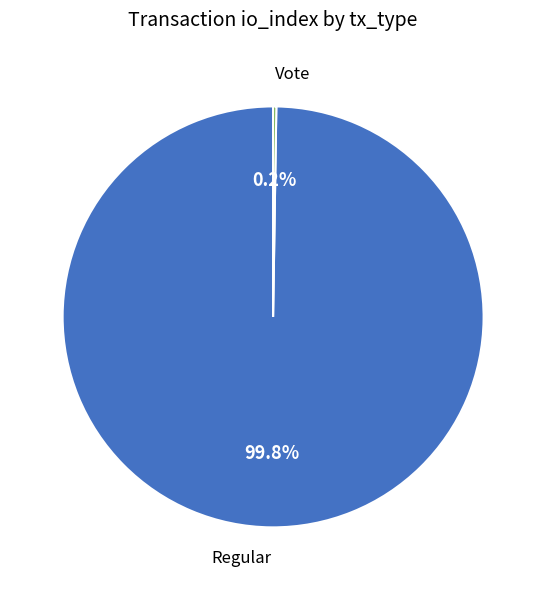

Which category accounts for the majority?

Regular